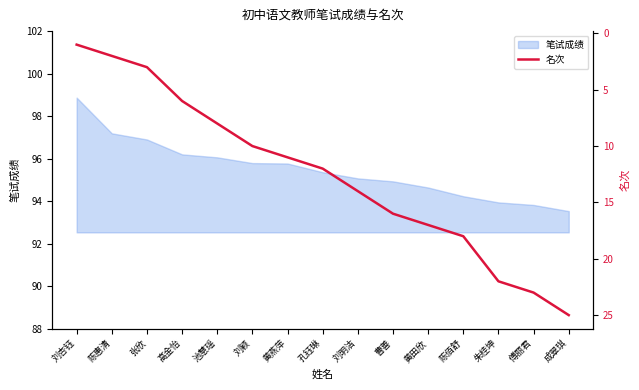

Where does the data first go above 12?

刘明洁